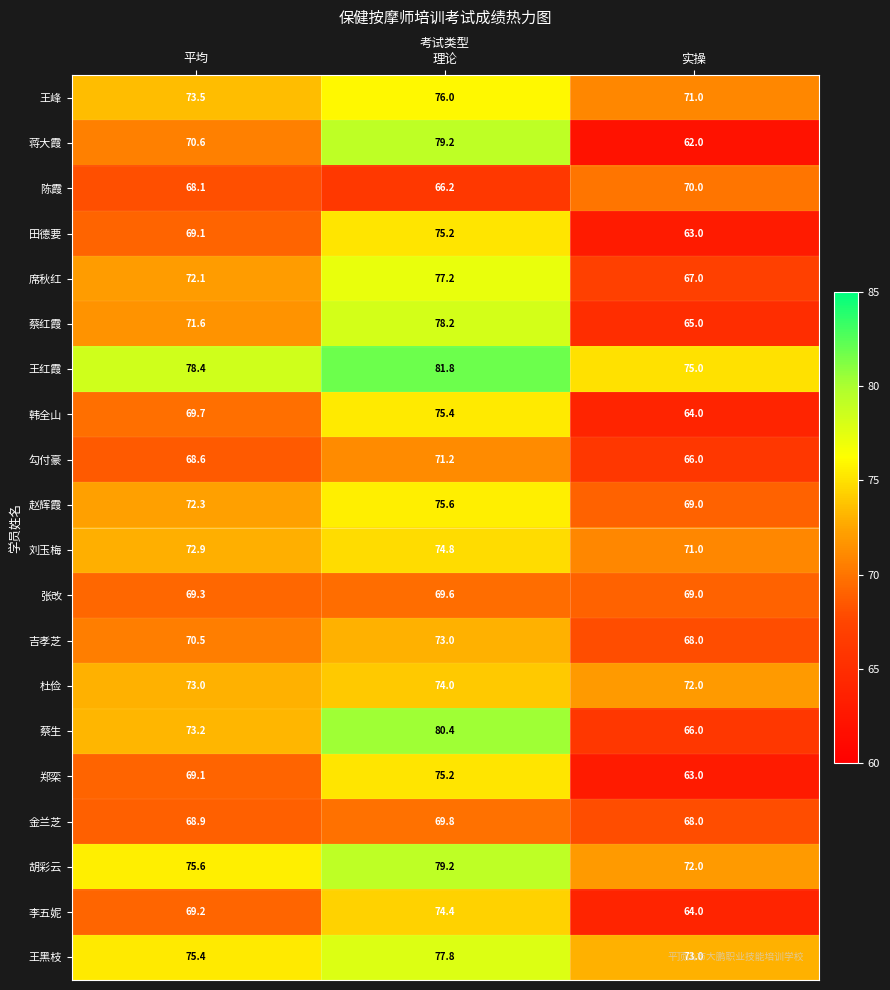

What is the total value across all series at 平均?

1431.1